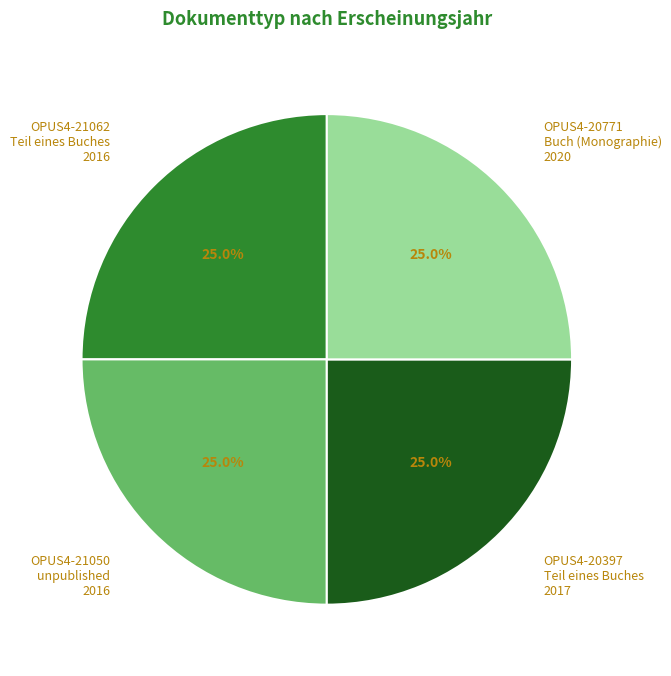

What percentage is NOT represented by OPUS4-21062 Teil eines Buches 2016?

75.0%